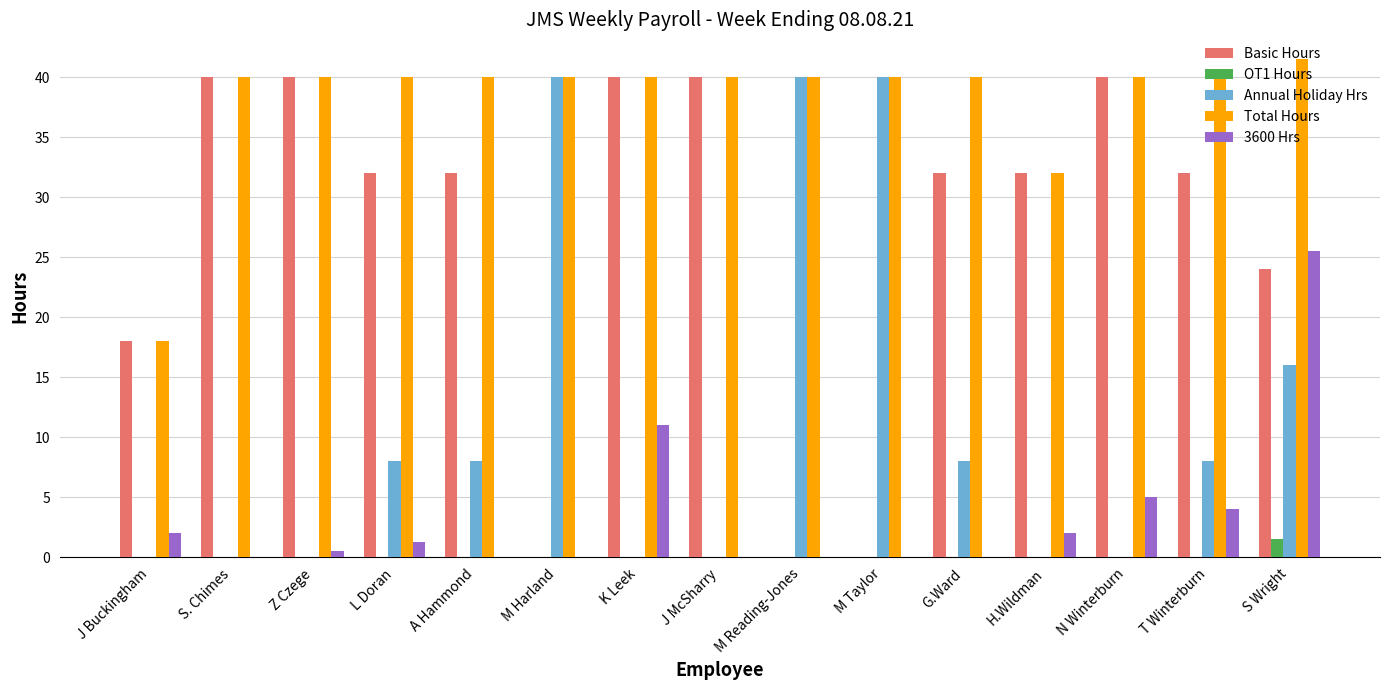

Is it true that 3600 Hrs equals 15.4 at A Hammond?

False